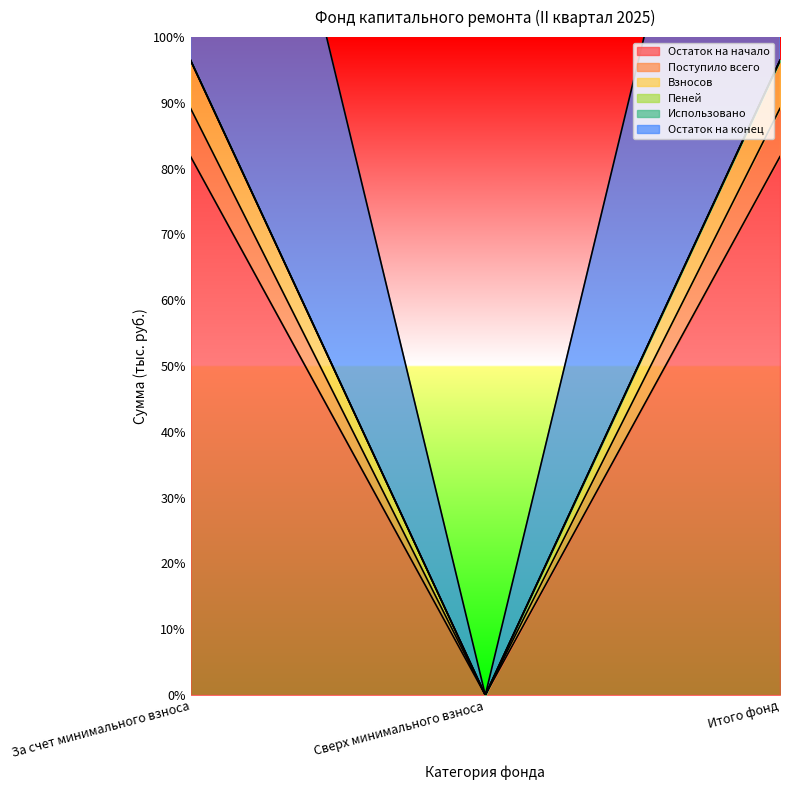

List the labels in order of Пеней value, smallest first.

Сверх минимального взноса, За счет минимального взноса, Итого фонд